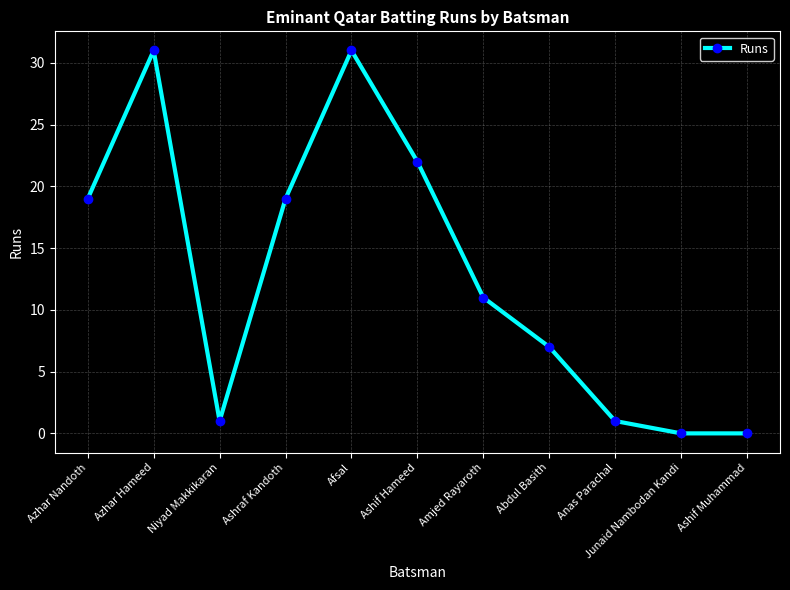

At which category does the data reach its first local valley?

Niyad Makkikaran